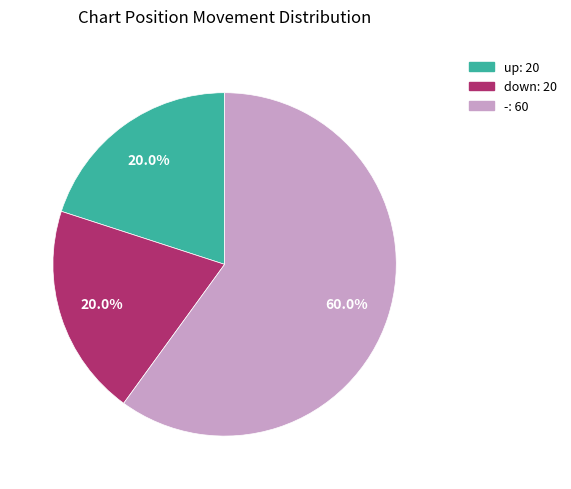

Which category has the biggest portion of the pie?

-